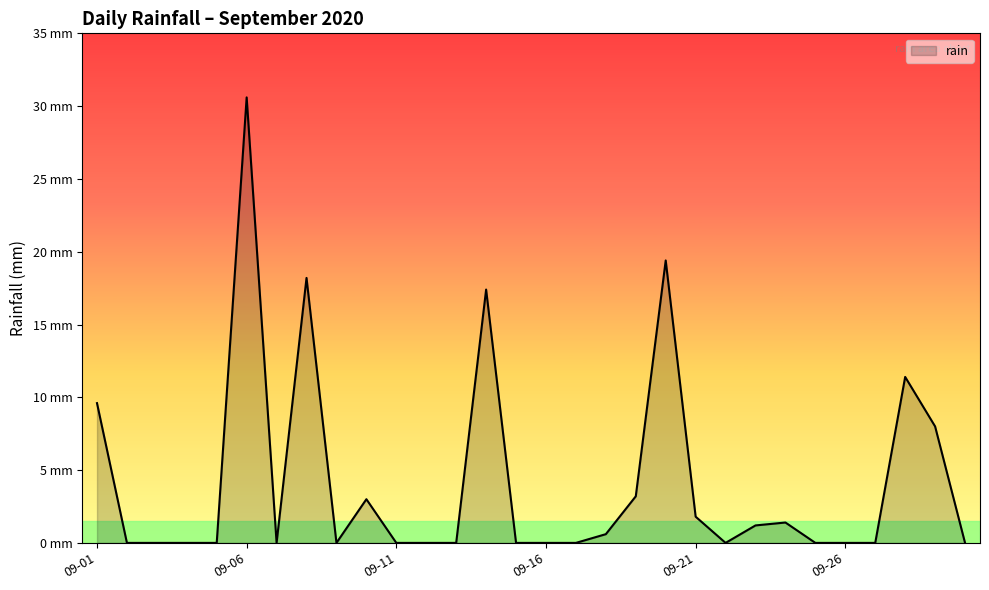

Is this an area chart (filled region under the line)?

Yes